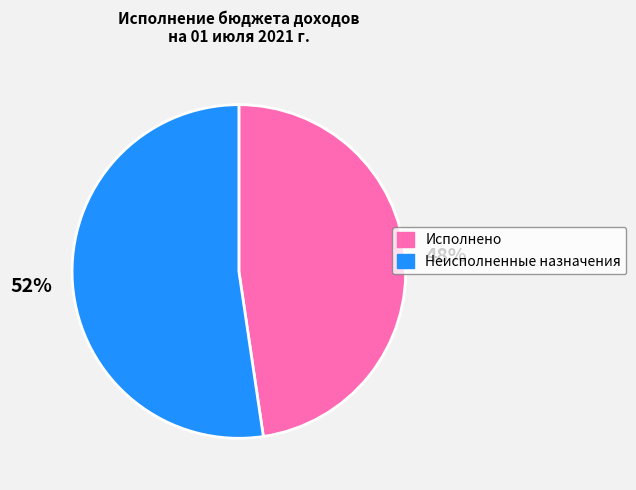

Which slice is the smallest?

Исполнено